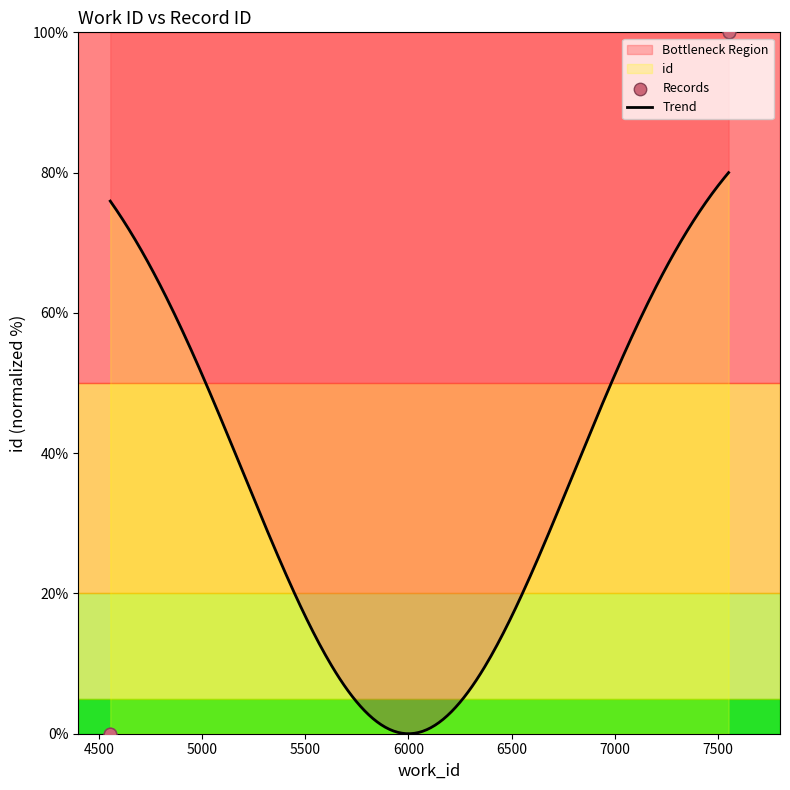

Which has a higher value, 7551 or 7551?

7551